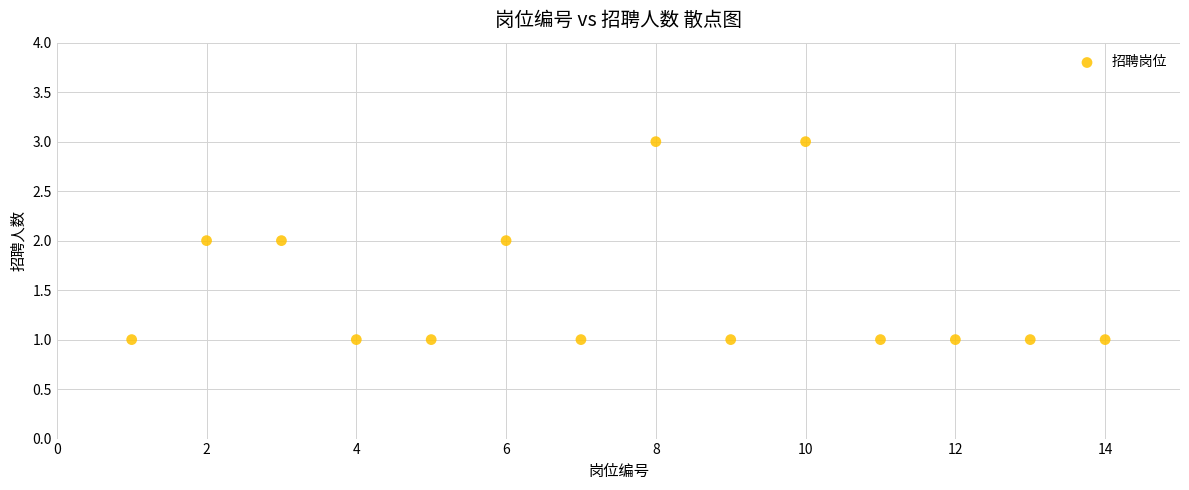

What is the range of X values (max minus min)?

13